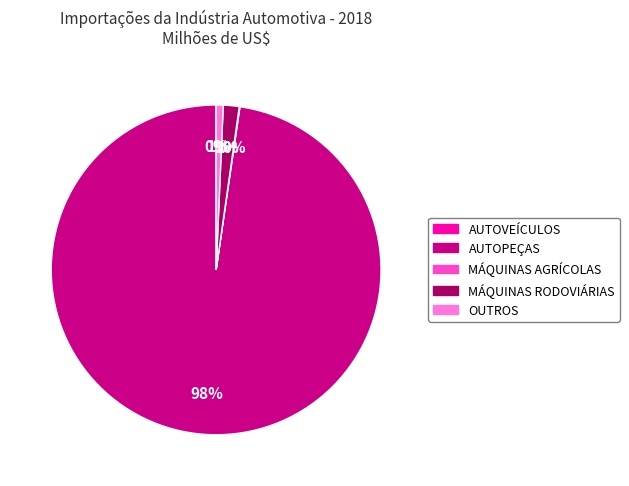

Does any single category account for the majority?

Yes